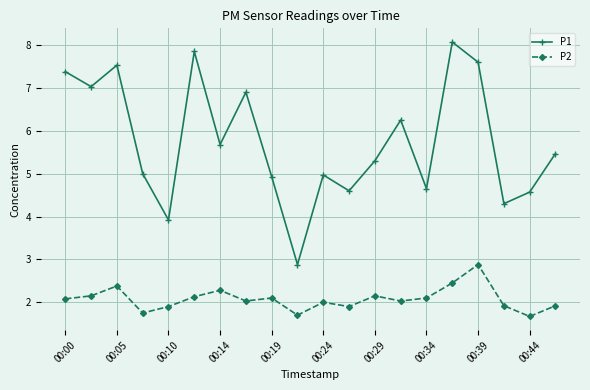

At how many categories does at least one series exceed 2?

20